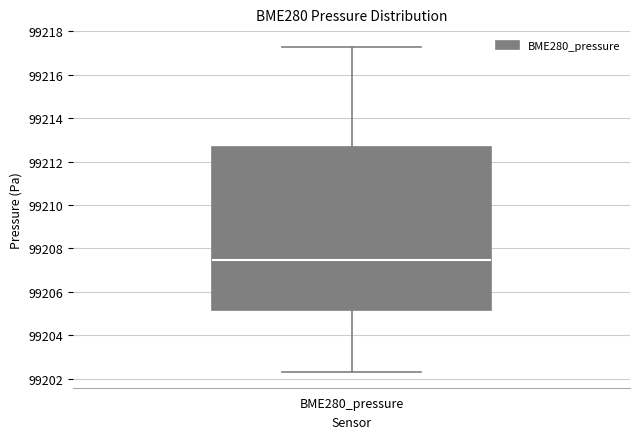

Read this box plot against the y-axis: the position of the median line, the range covered by the box, and the ends of both whiskers. The values are not printed on the chart, so give them approximately, as read against the axis.

median 99207.4, box 99205.2 to 99212.6, whiskers 99202.4 to 99217.2